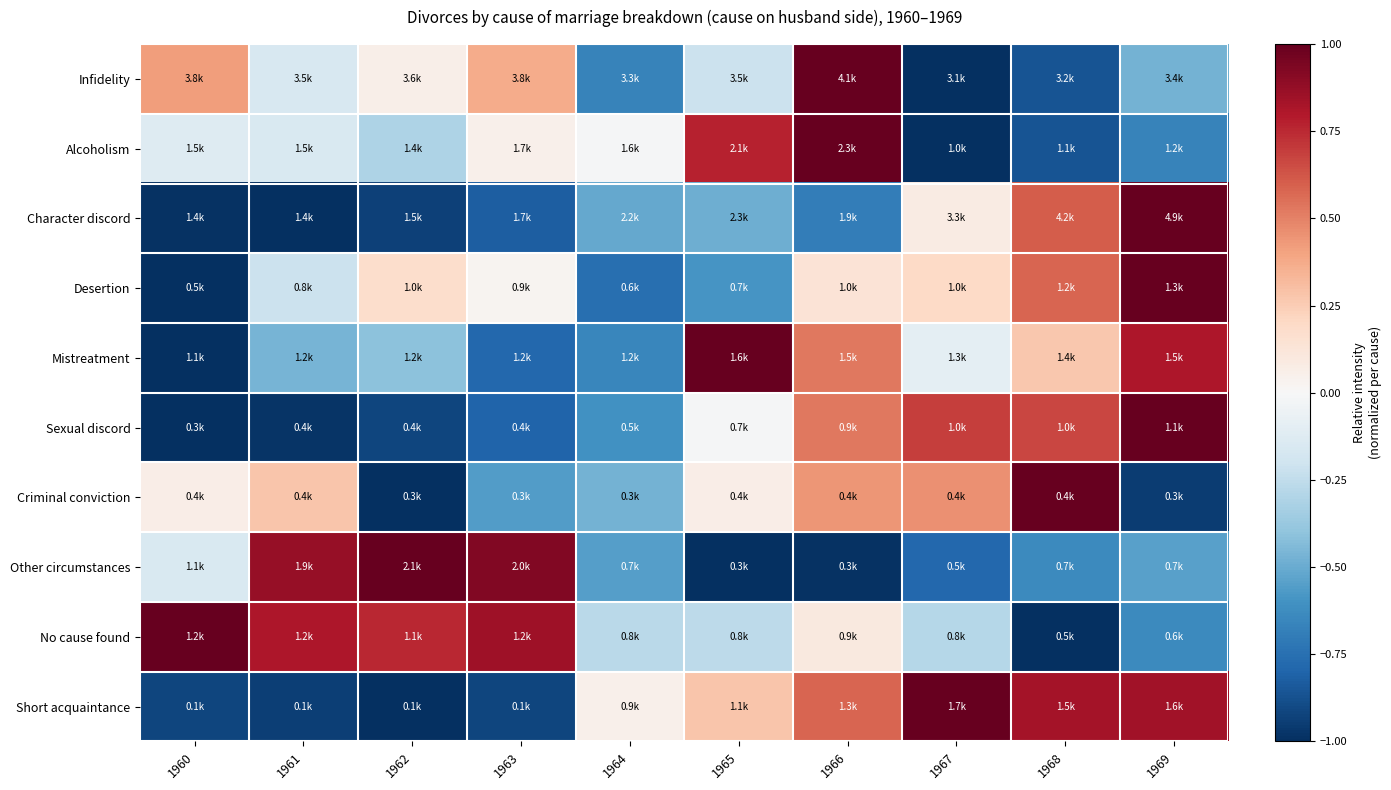

What is the total value across all series at 1968?

0.6